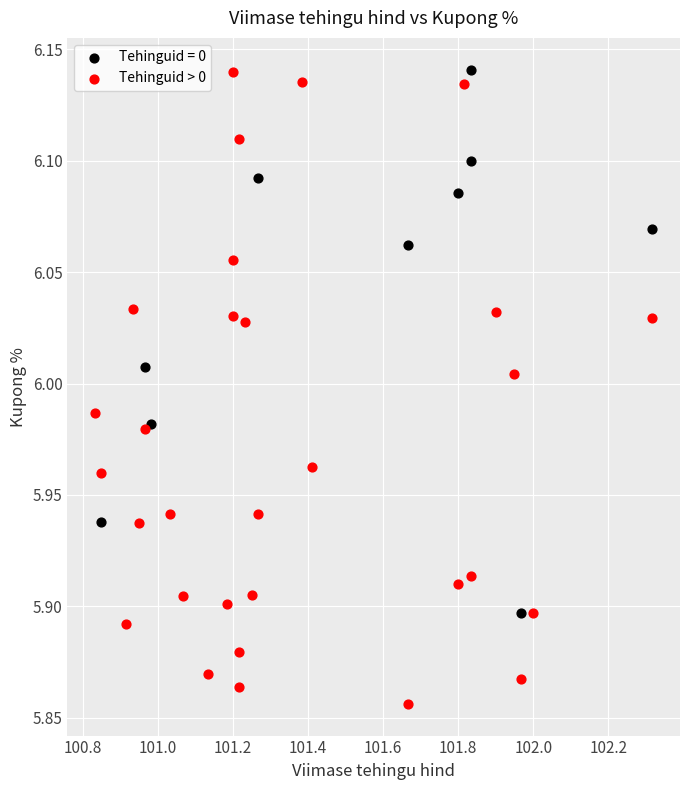

Which series has the widest spread of Y values?

Tehinguid > 0